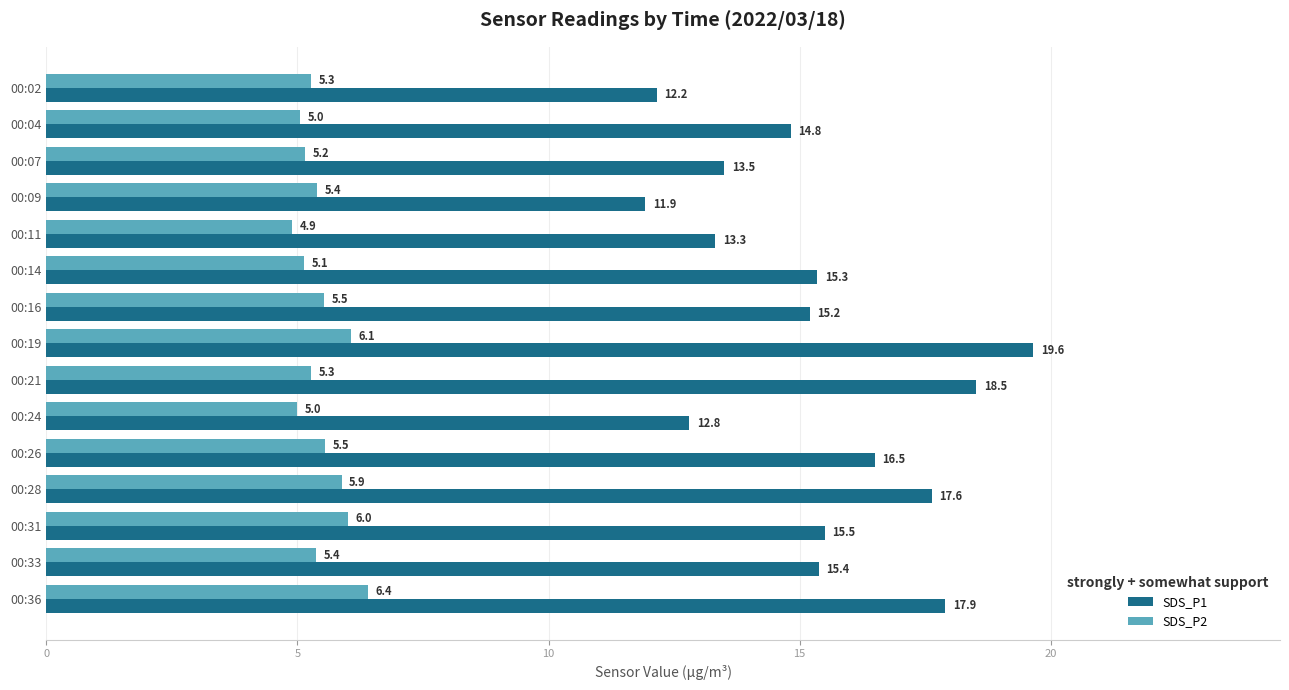

What is the average value of the SDS_P2 series?

5.5